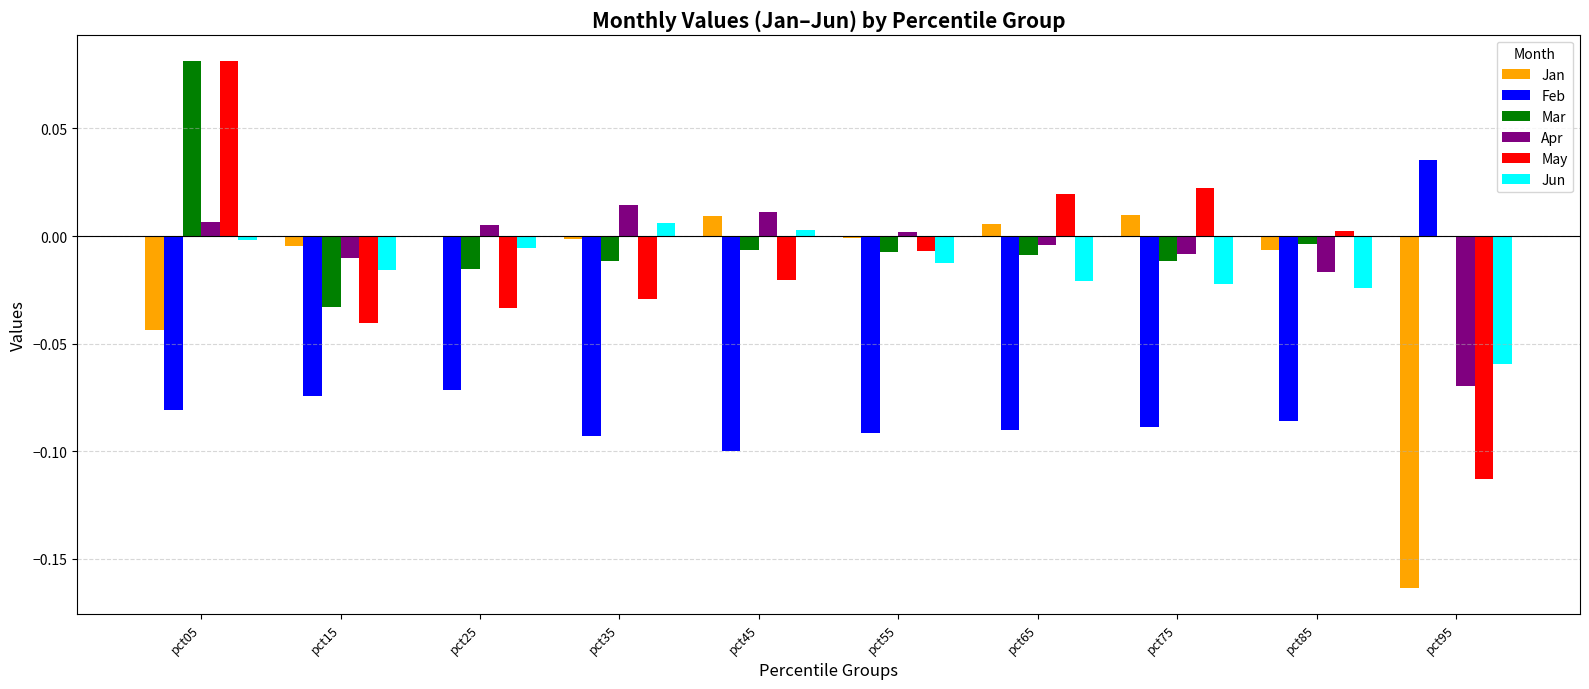

Is the value of May at pct75 greater than the value of Mar at pct65?

Yes